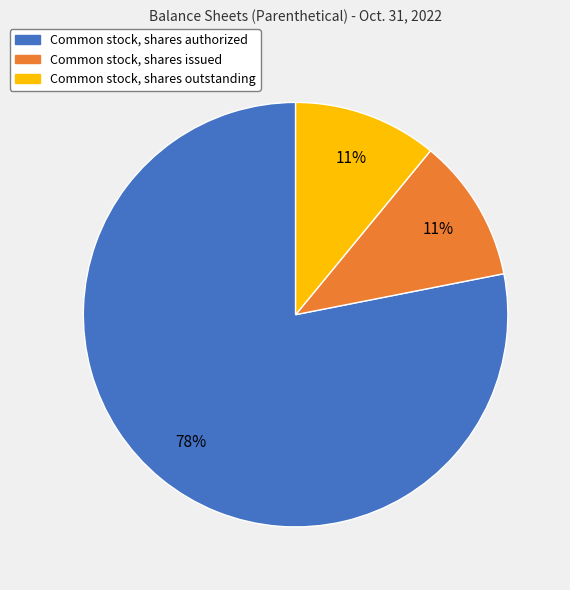

Do Common stock, shares outstanding and Common stock, shares issued together represent more than half of the pie?

No